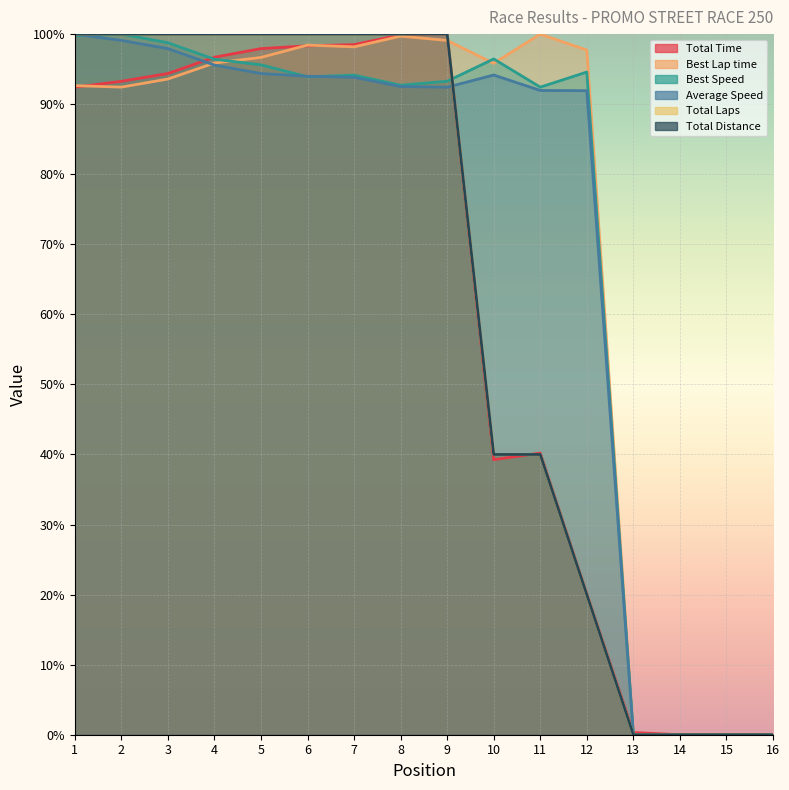

Reading left to right, what are all the values shown in this chart?

Total Time: 1=92.4	2=93.3	3=94.4	4=96.7	5=97.9	6=98.3	7=98.5	8=99.9	9=100.0	10=39.3	11=40.2	12=20.1	13=0.3	14=0.0	15=0.0	16=0.0
Best Lap time: 1=92.6	2=92.4	3=93.6	4=95.9	5=96.7	6=98.4	7=98.2	8=99.7	9=99.1	10=95.8	11=100.0	12=97.7	13=0.0	14=0.0	15=0.0	16=0.0
Best Speed: 1=99.8	2=100.0	3=98.8	4=96.4	5=95.6	6=93.9	7=94.1	8=92.7	9=93.3	10=96.5	11=92.4	12=94.6	13=0.0	14=0.0	15=0.0	16=0.0
Average Speed: 1=100.0	2=99.1	3=97.9	4=95.6	5=94.4	6=94.0	7=93.8	8=92.5	9=92.4	10=94.2	11=92.0	12=91.9	13=0.0	14=0.0	15=0.0	16=0.0
Total Laps: 1=100.0	2=100.0	3=100.0	4=100.0	5=100.0	6=100.0	7=100.0	8=100.0	9=100.0	10=40.0	11=40.0	12=20.0	13=0.0	14=0.0	15=0.0	16=0.0
Total Distance: 1=100.0	2=100.0	3=100.0	4=100.0	5=100.0	6=100.0	7=100.0	8=100.0	9=100.0	10=40.0	11=40.0	12=20.0	13=0.0	14=0.0	15=0.0	16=0.0